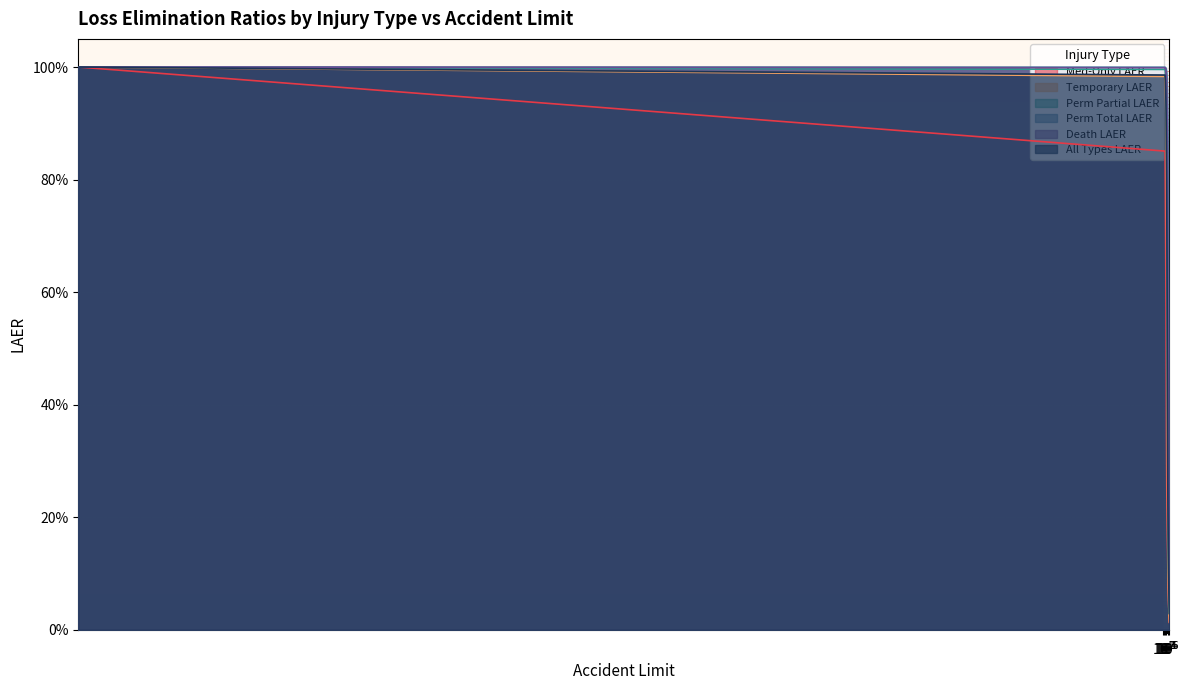

What is the greatest value displayed?

1.0